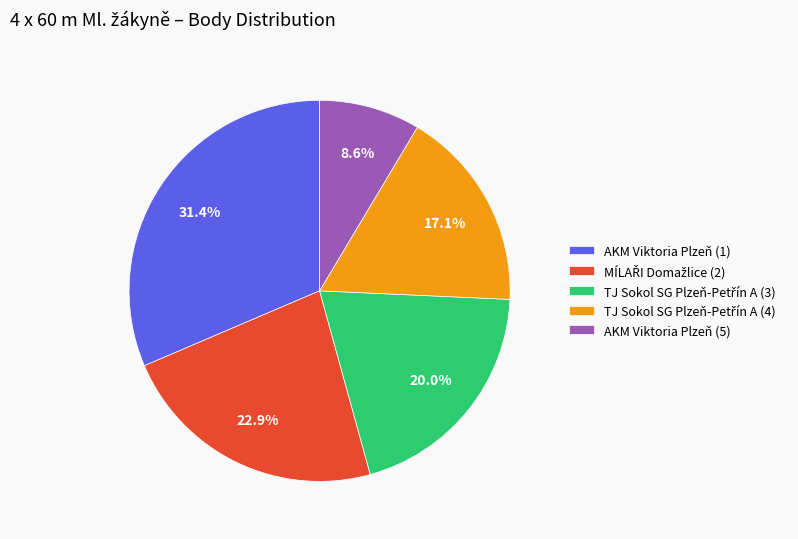

What is the smallest slice in the pie chart?

AKM Viktoria Plzeň (5)